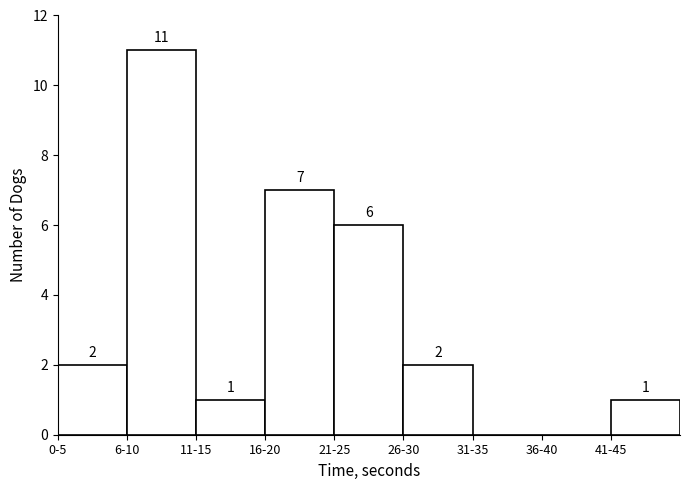

Reading left to right, transcribe all the data shown in this chart.

0-5=2	6-10=11	11-15=1	16-20=7	21-25=6	26-30=2	31-35=0	36-40=0	41-45=1